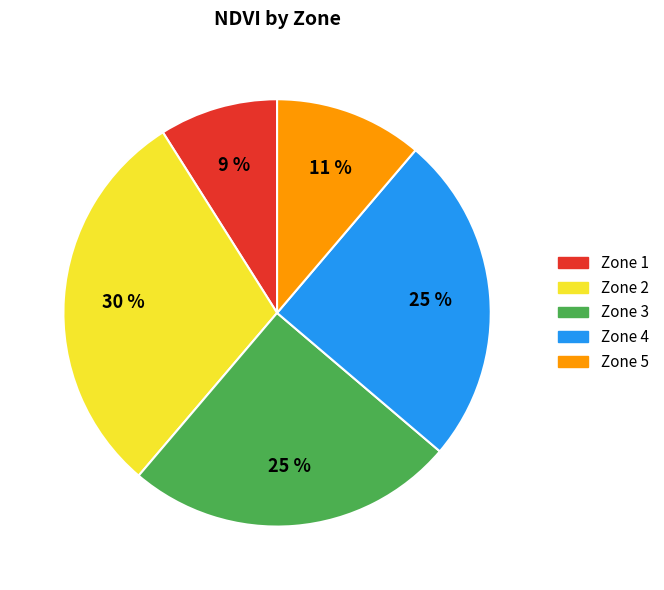

True or false: Zone 4 accounts for 25% of the total.

True